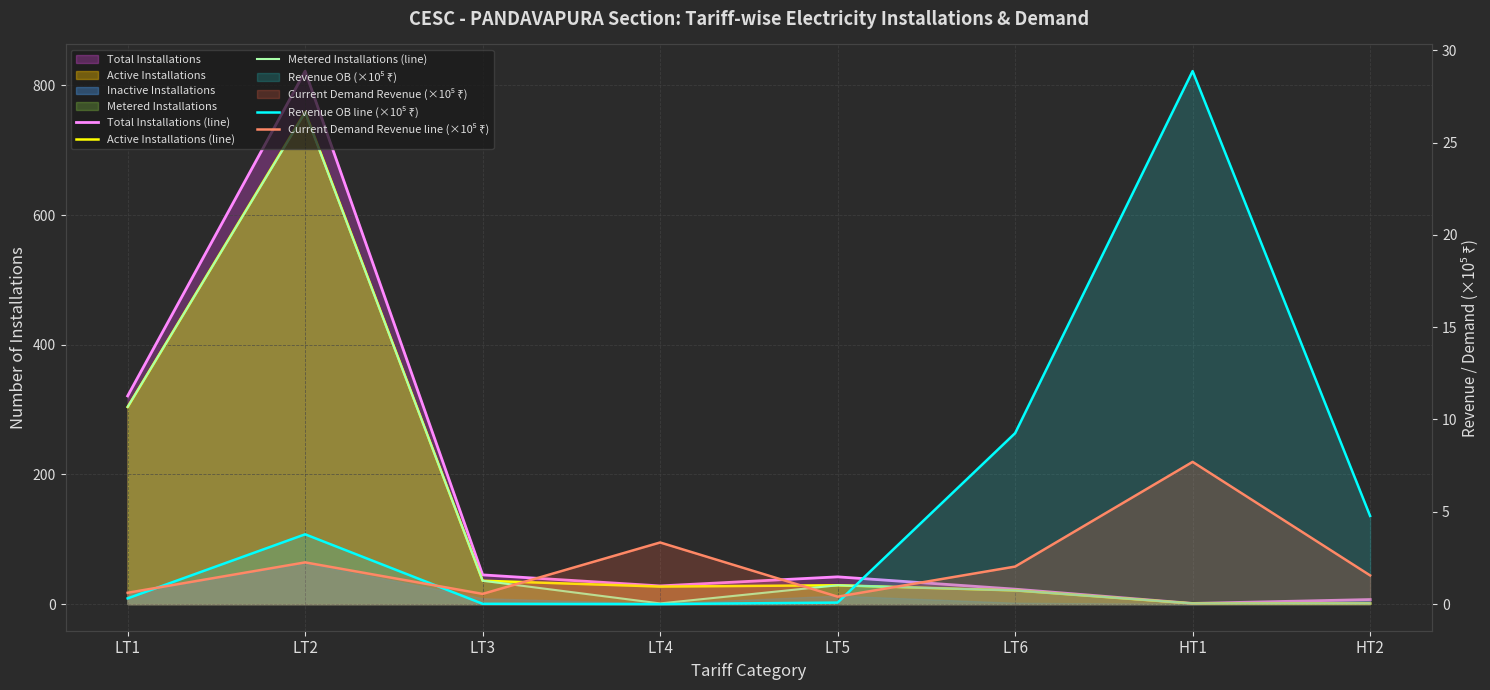

What is the label of the 5th point from the left?

LT5